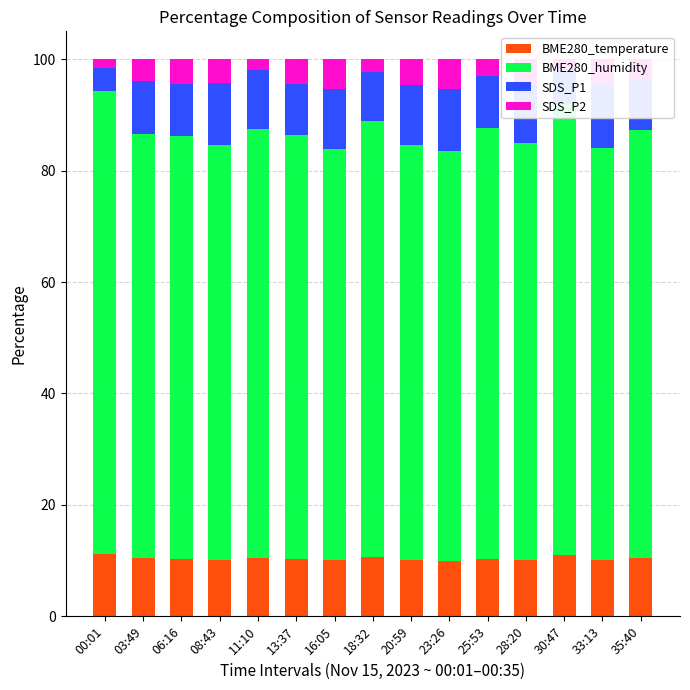

Is the value of BME280_temperature at 18:32 greater than the value of SDS_P1 at 03:49?

Yes